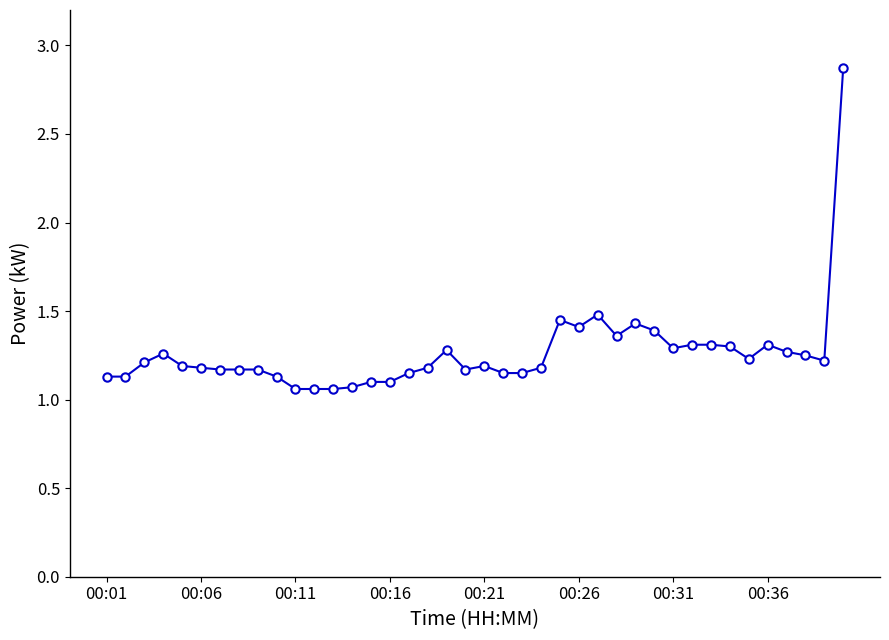

What is the greatest value displayed?

2.9